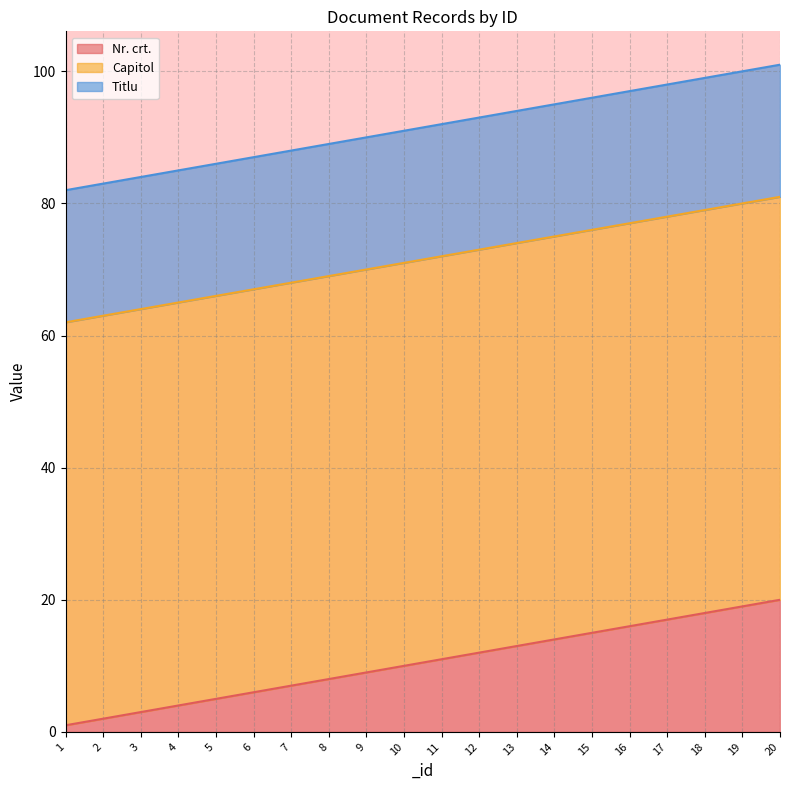

Between 10 and 15, which is larger?

15